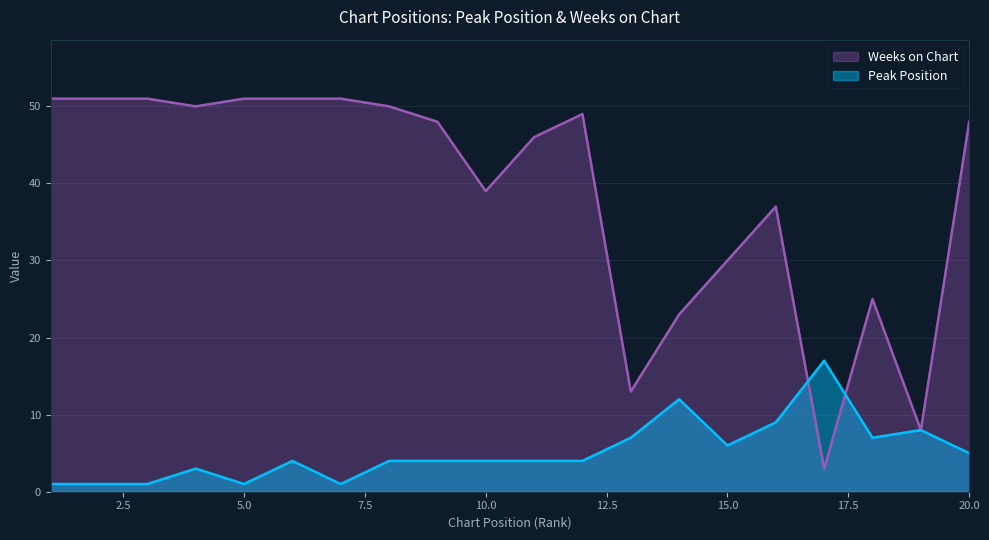

What are all the series names shown in the legend?

Weeks on Chart, Peak Position